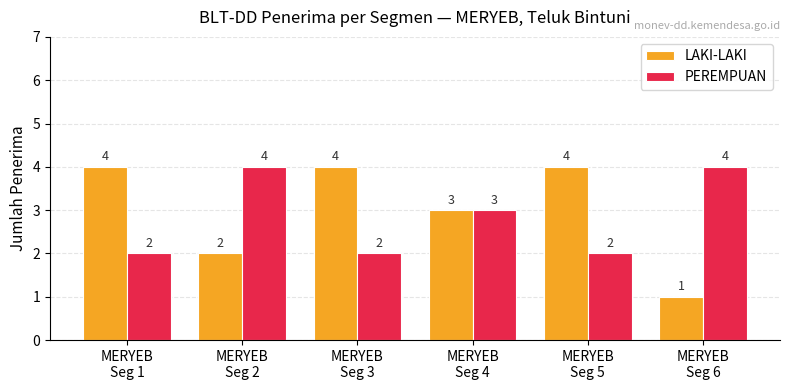

Is it true that LAKI-LAKI equals 4 at MERYEB
Seg 1?

True